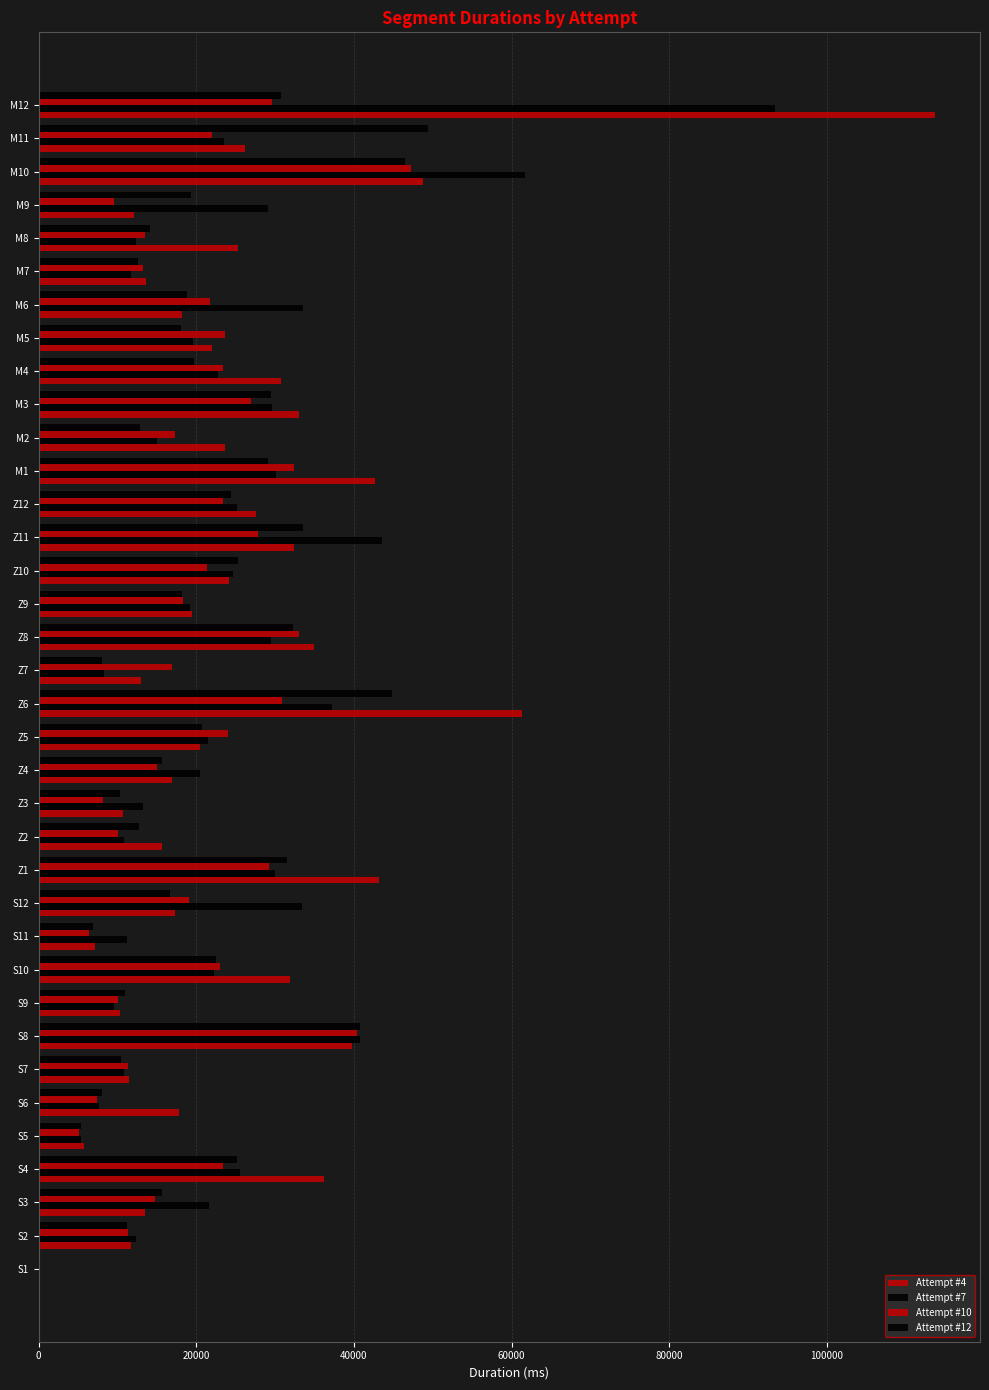

Count the number of data series in this chart.

4